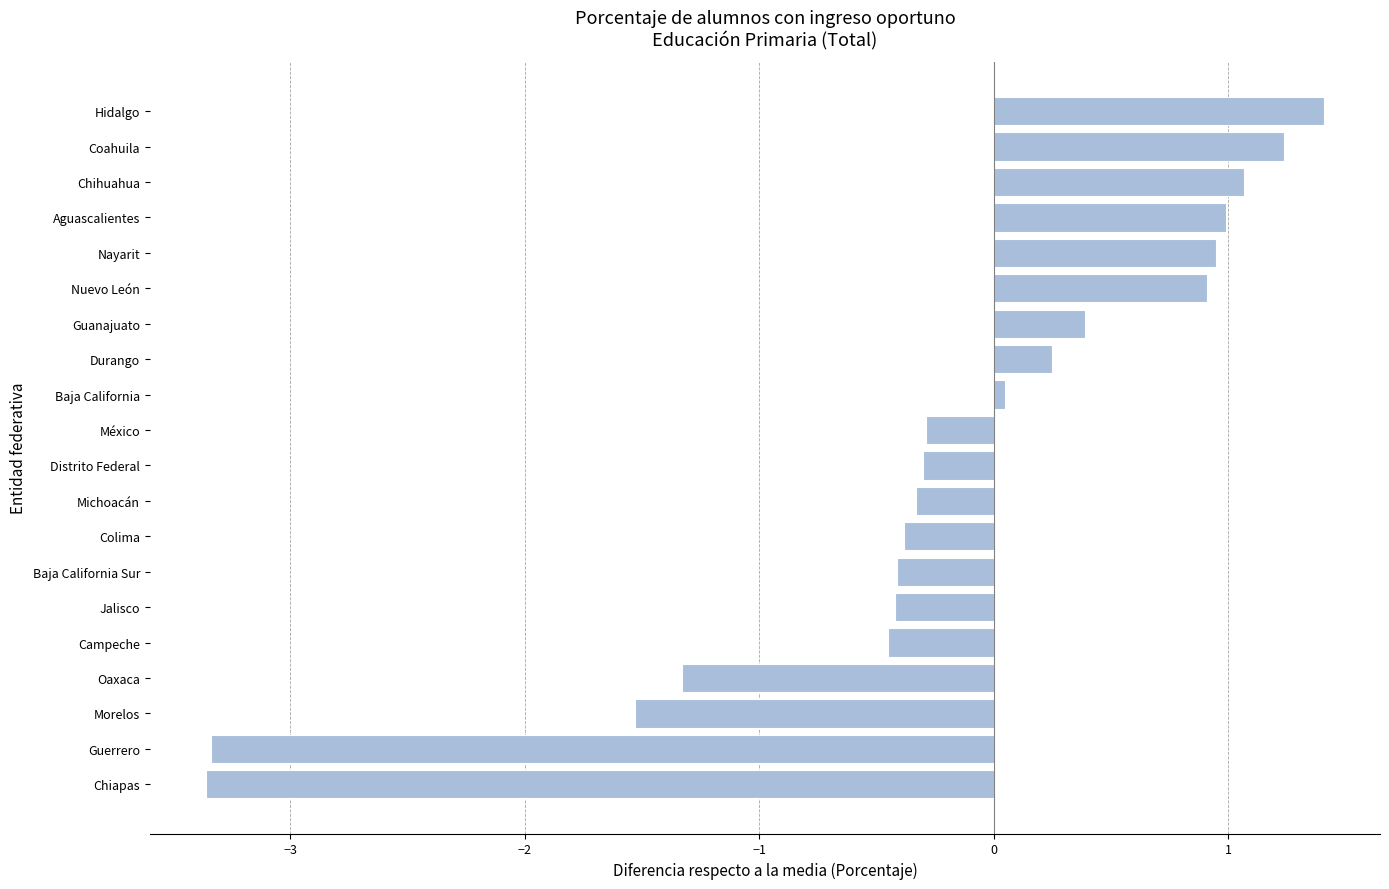

What is the greatest value displayed?

1.4